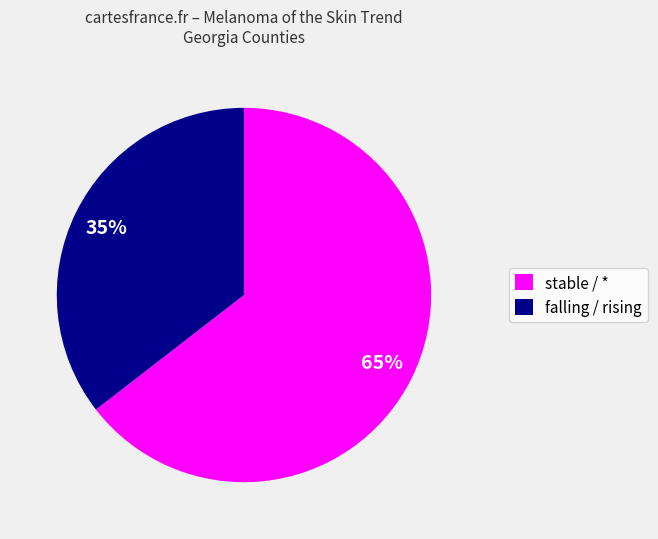

Does any single category account for the majority?

Yes